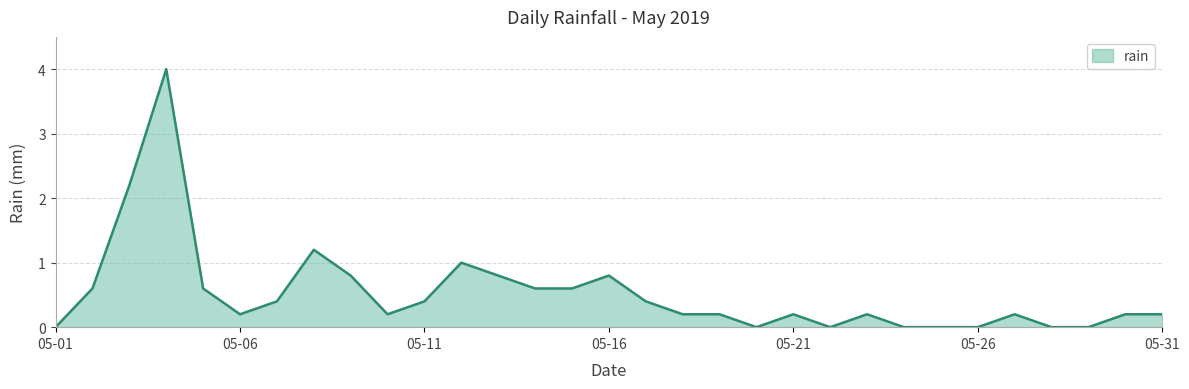

What is the maximum value shown in the chart?

4.0